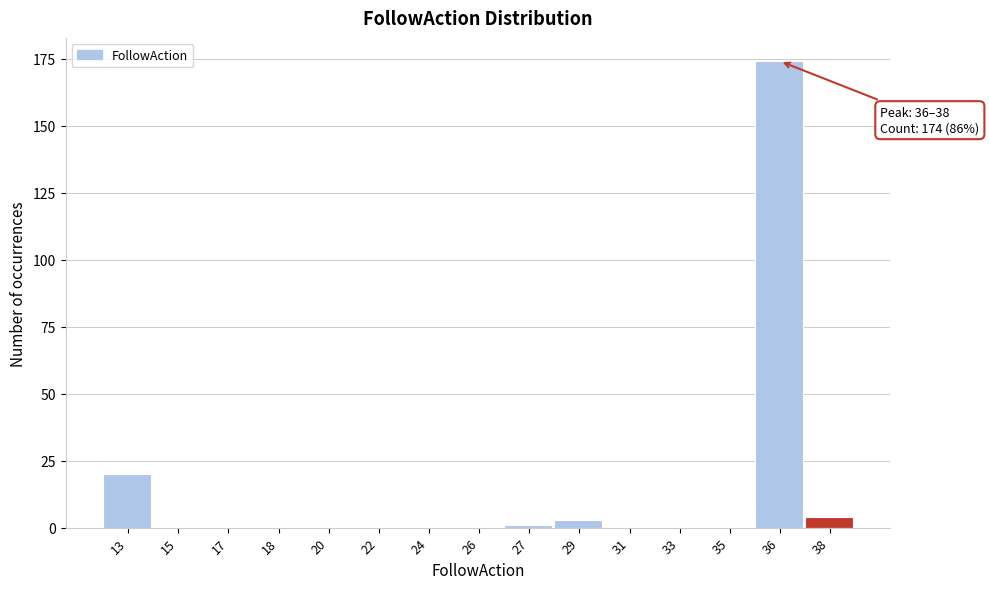

Reading right to left, list all the values displayed in this chart.

38=4	36=174	35=0	33=0	31=0	29=3	27=1	26=0	24=0	22=0	20=0	18=0	17=0	15=0	13=20